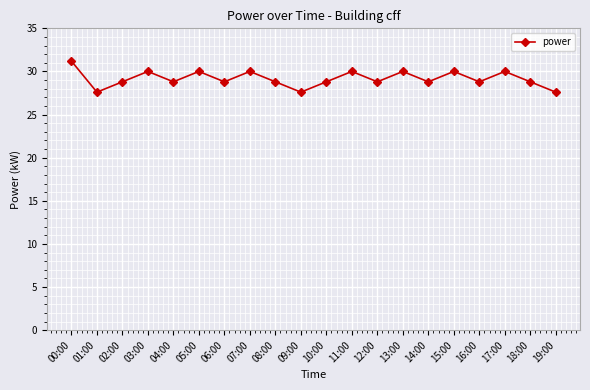

What is the maximum value shown in the chart?

31.2